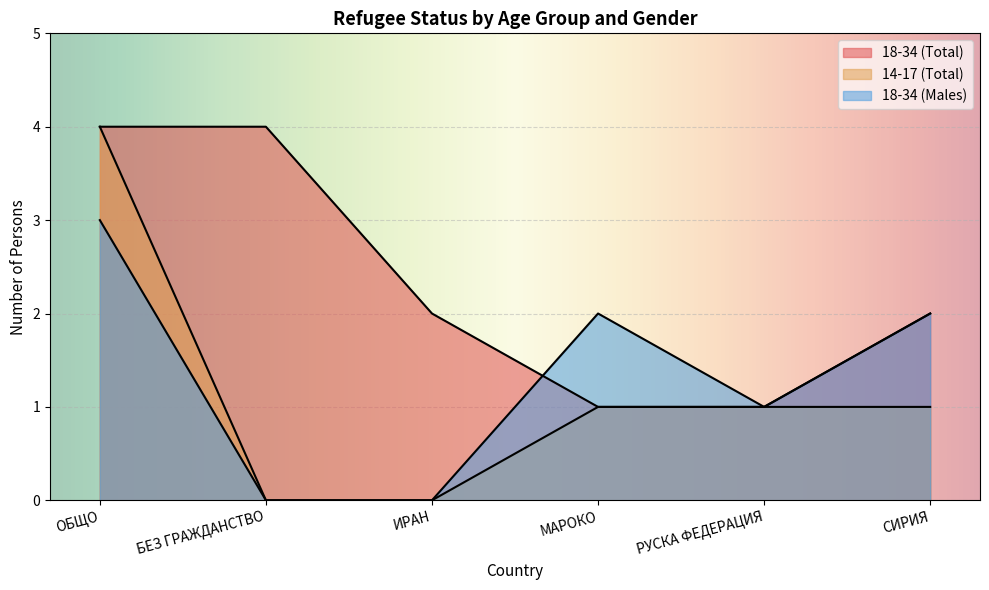

What is the sum of the 18-34 (Total) values at СИРИЯ and ИРАН?

4